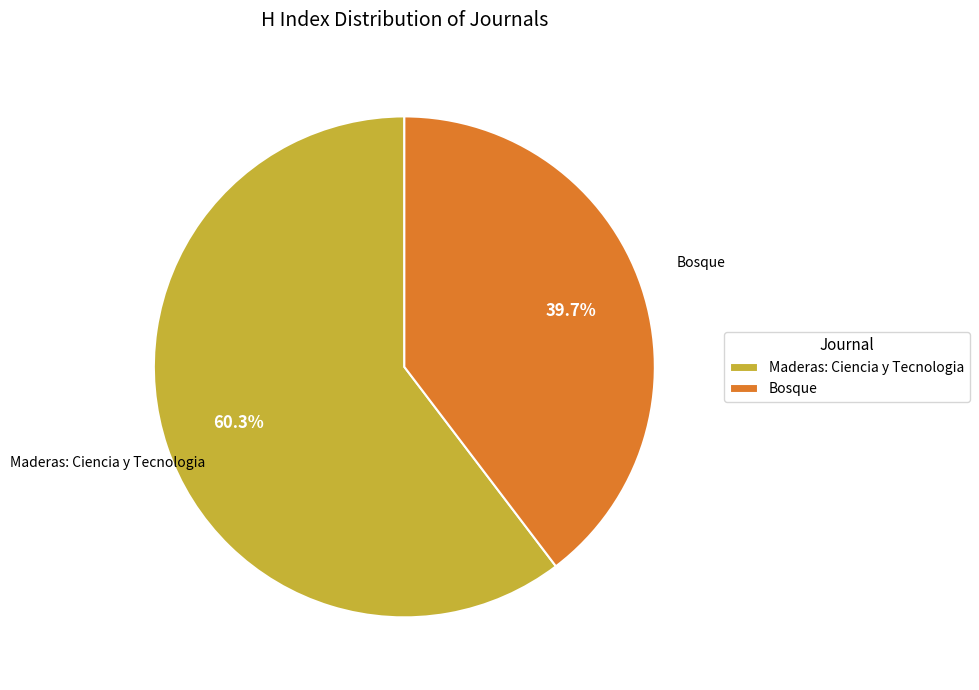

The Bosque slice represents 52% of the pie. True or false?

False